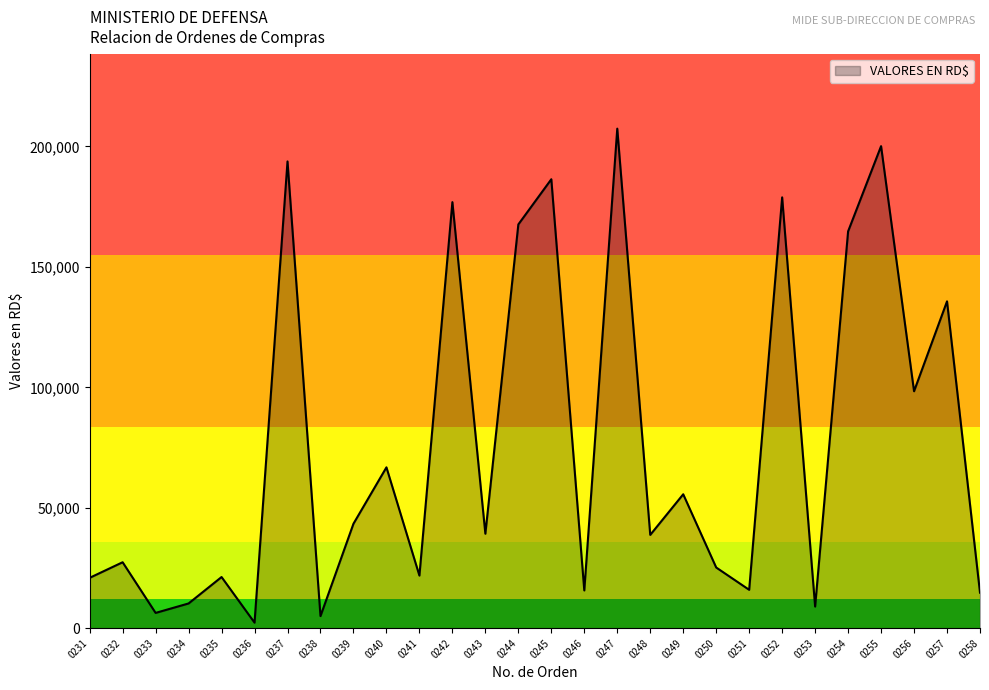

How many lines are shown in the chart?

1